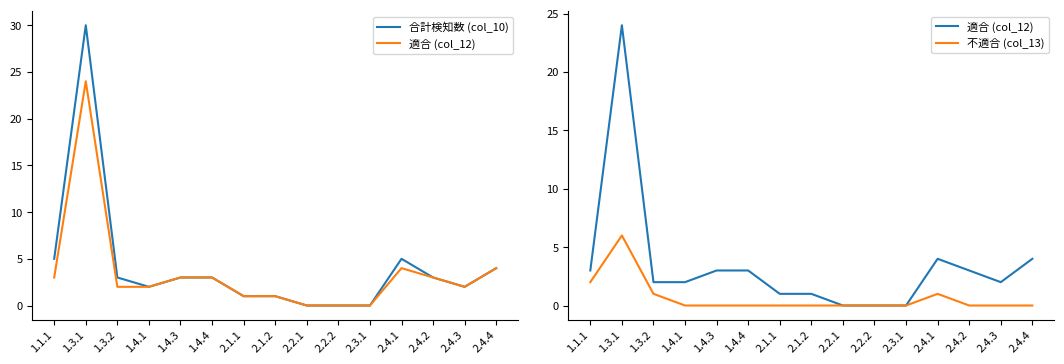

How many interior local valleys does the 合計検知数 (col_10) series have?

2